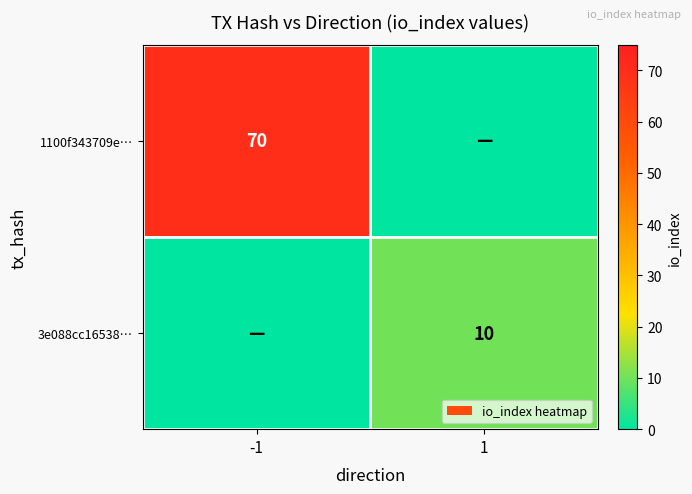

The 3e088cc16538… series shows 10 at 1. True or false?

True